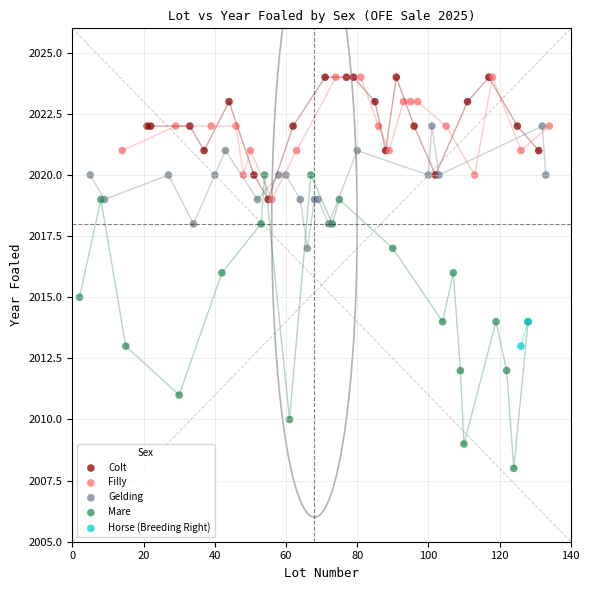

Which series reaches the minimum Y coordinate?

Mare